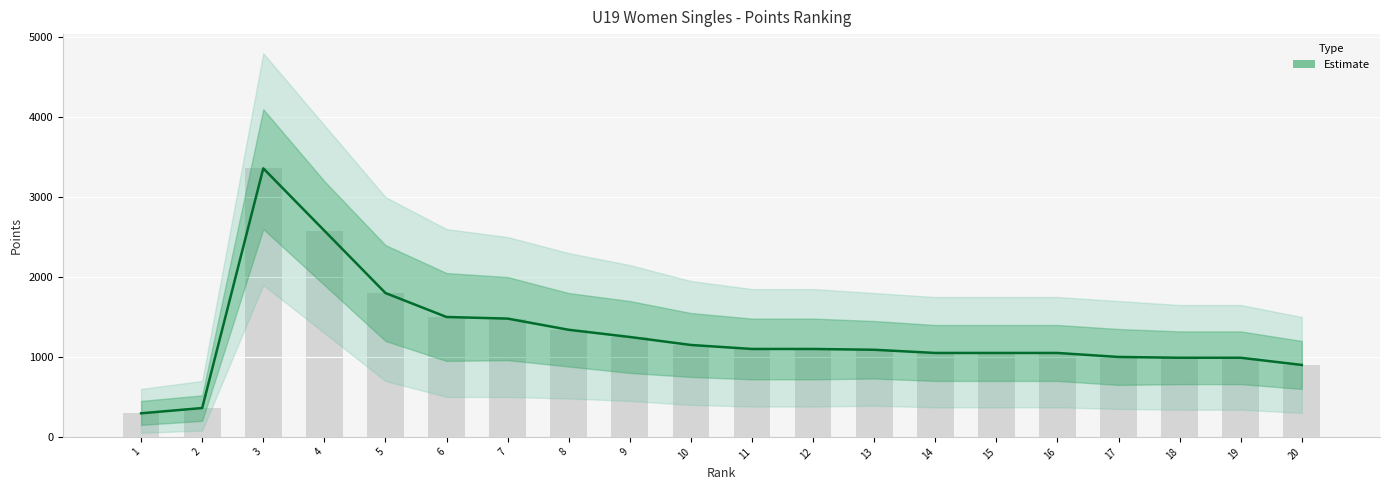

What is the change in value from 1 to 11?

+805